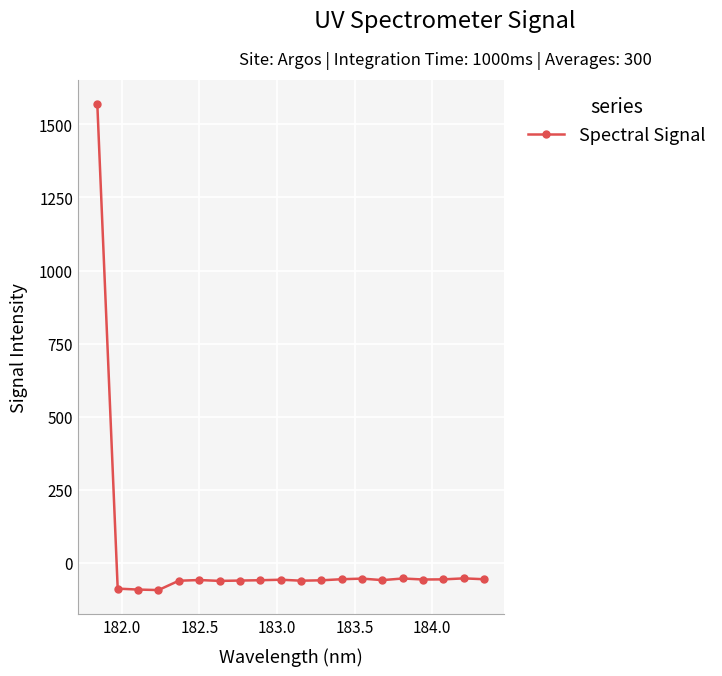

How many positive values are there?

1